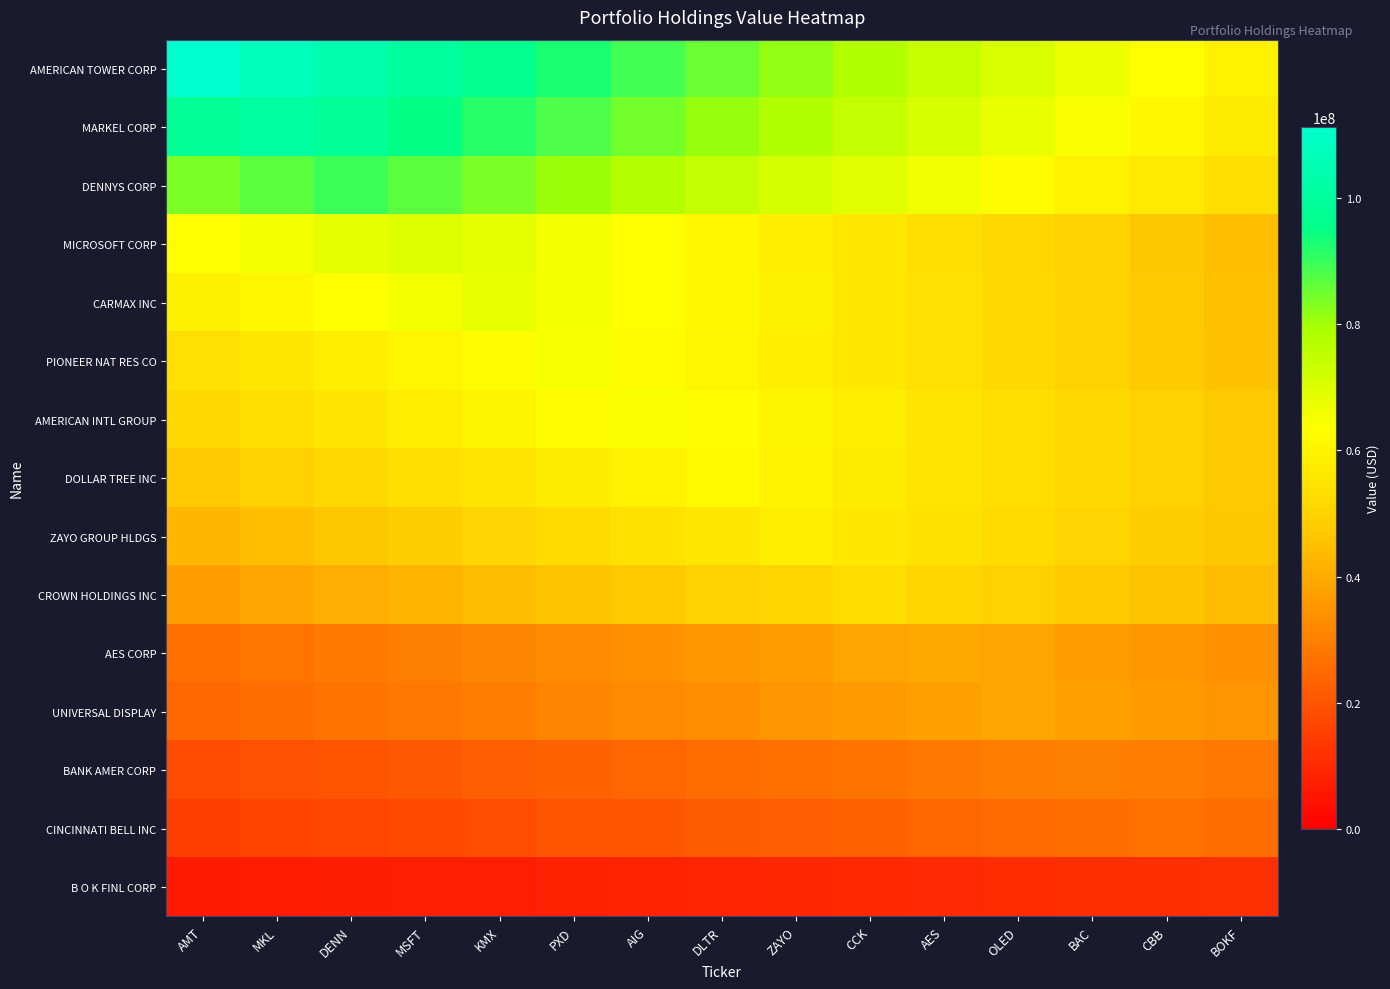

What is the spread (max minus min) of values at MSFT?

92690333.3